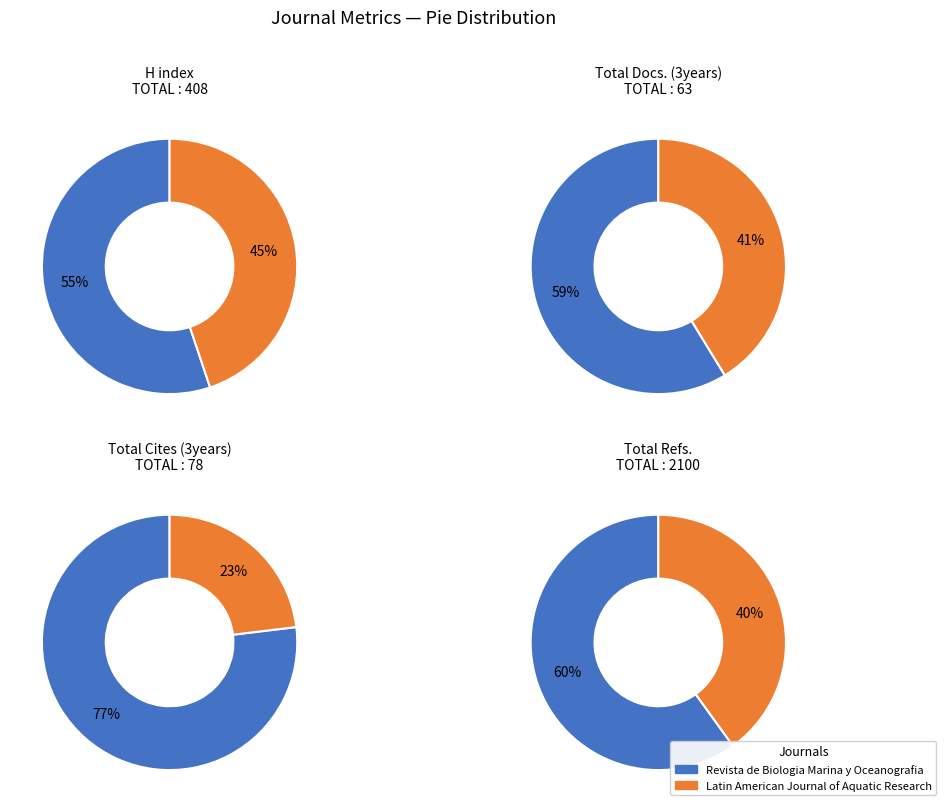

Which slice is the smallest?

Latin American Journal of Aquatic Research